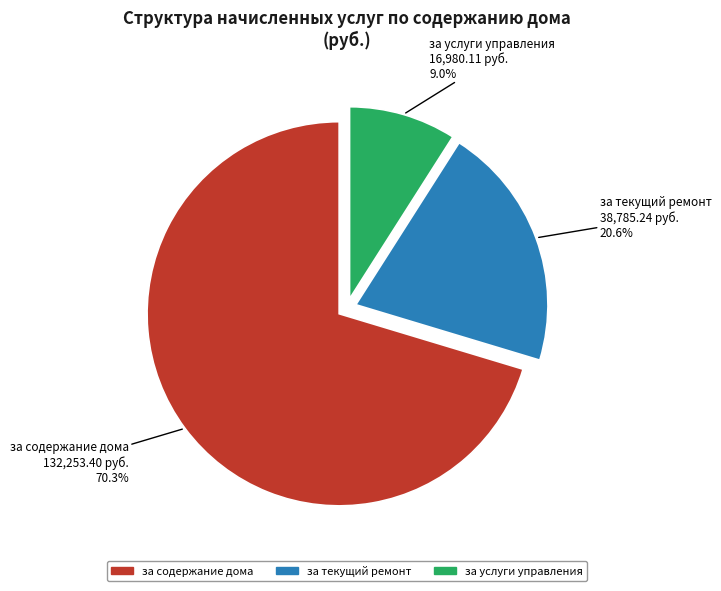

Rank the categories by value from lowest to highest.

за услуги управления, за текущий ремонт, за содержание дома